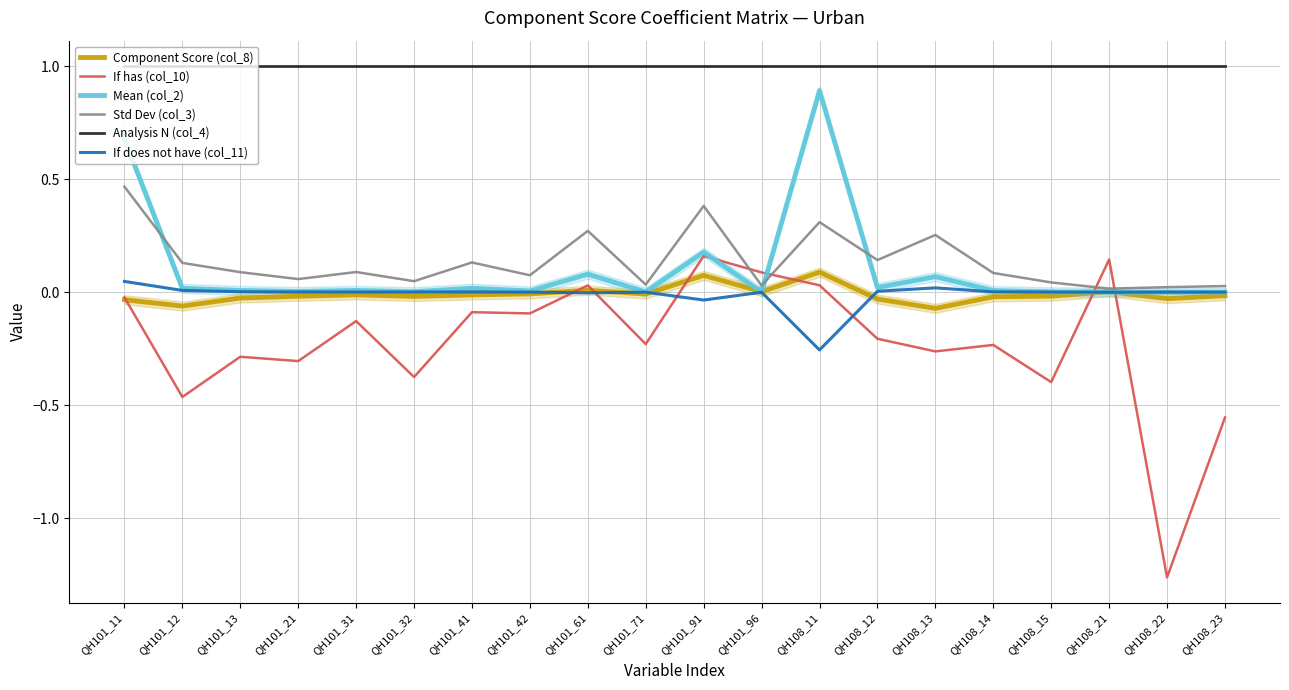

What is the value of the Analysis N (col_4) point at the 17th from the left?

1.0